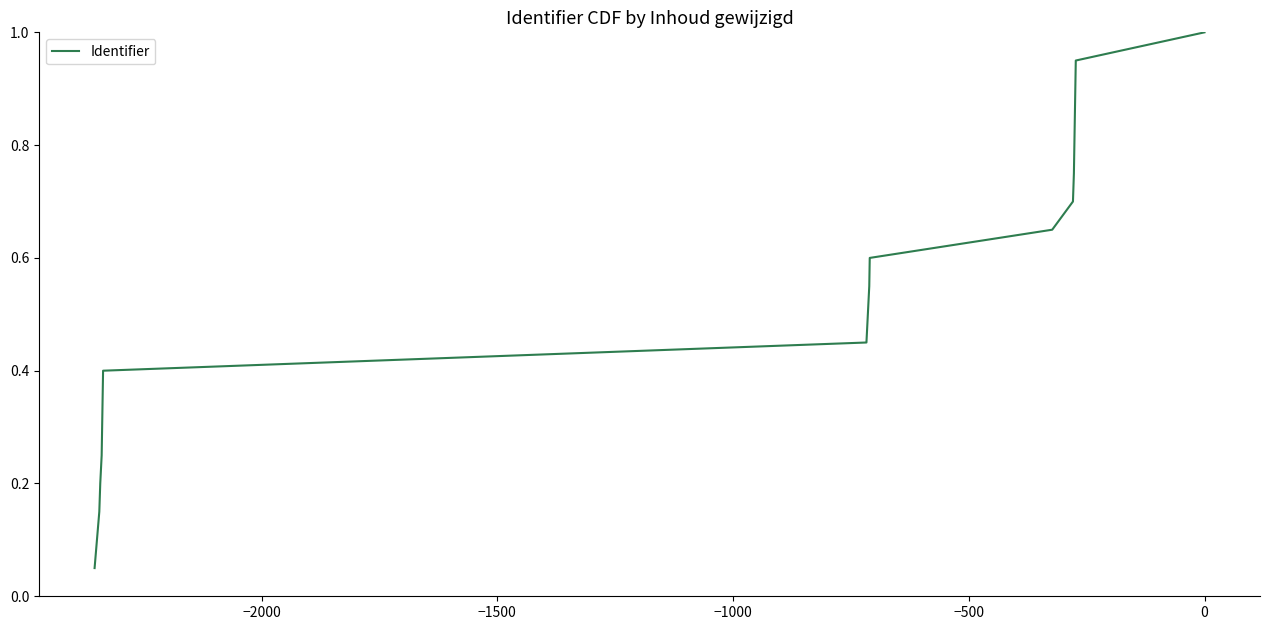

Count the number of data series in this chart.

1